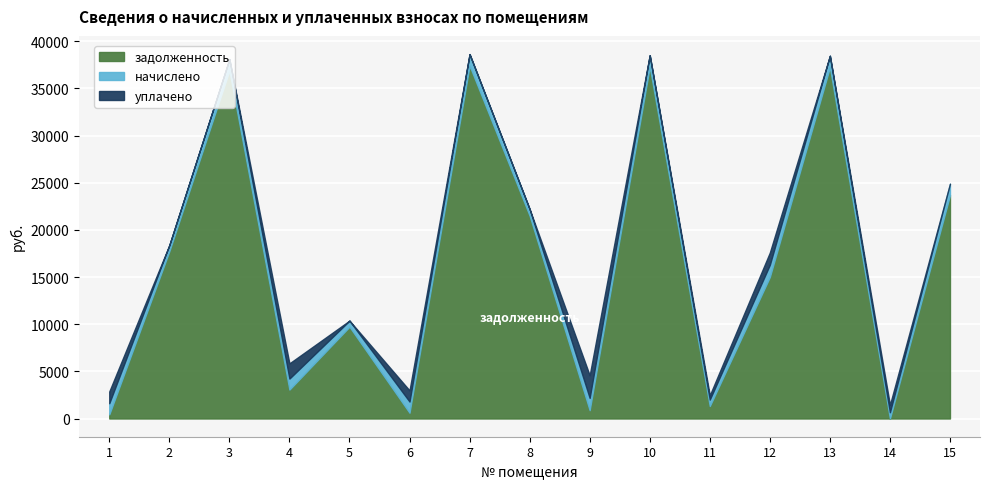

Rank the series by their maximum value, from lowest to highest.

начислено, уплачено, задолженность